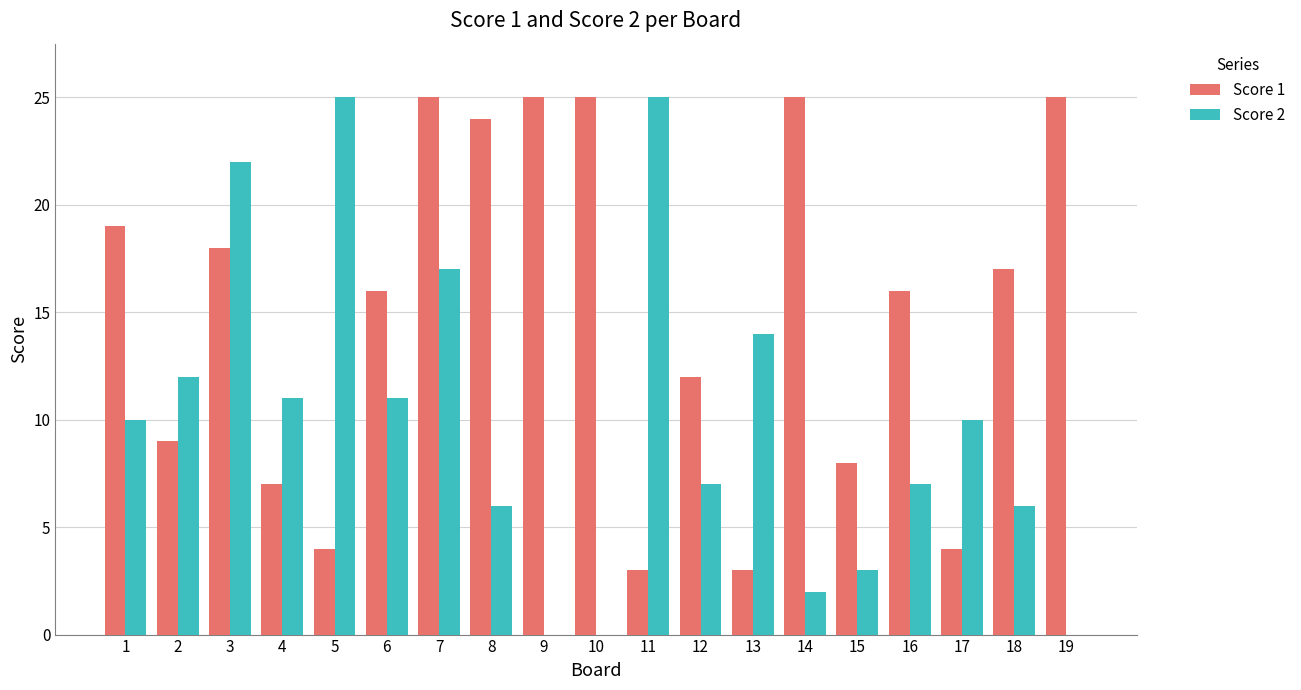

What is the difference between the Score 1 values at 15 and 5?

4